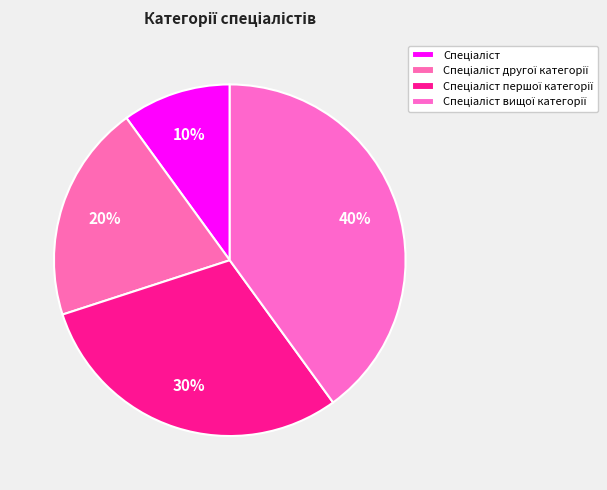

Is there a majority slice in this chart?

No